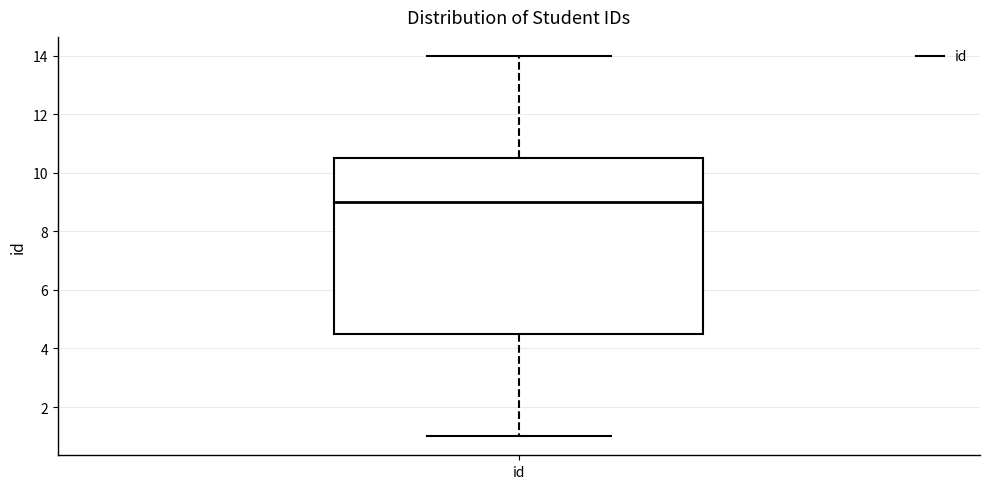

Where is the lower edge of the box for id on the y-axis? The values are not printed on the chart, so give them approximately, as read against the axis.

4.6